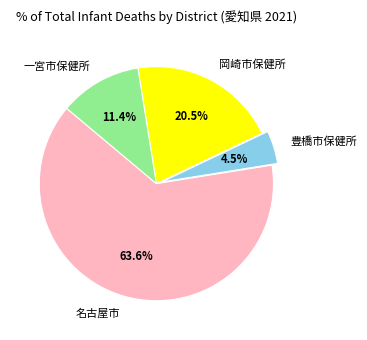

Approximately how many times larger is the value at 岡崎市保健所 compared to 名古屋市?

0.3